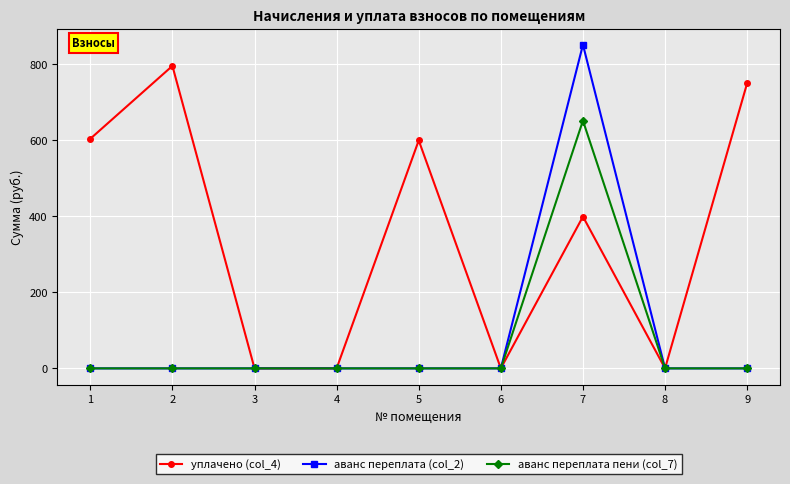

The value of уплачено (col_4) at 8 is 347.5. True or false?

False